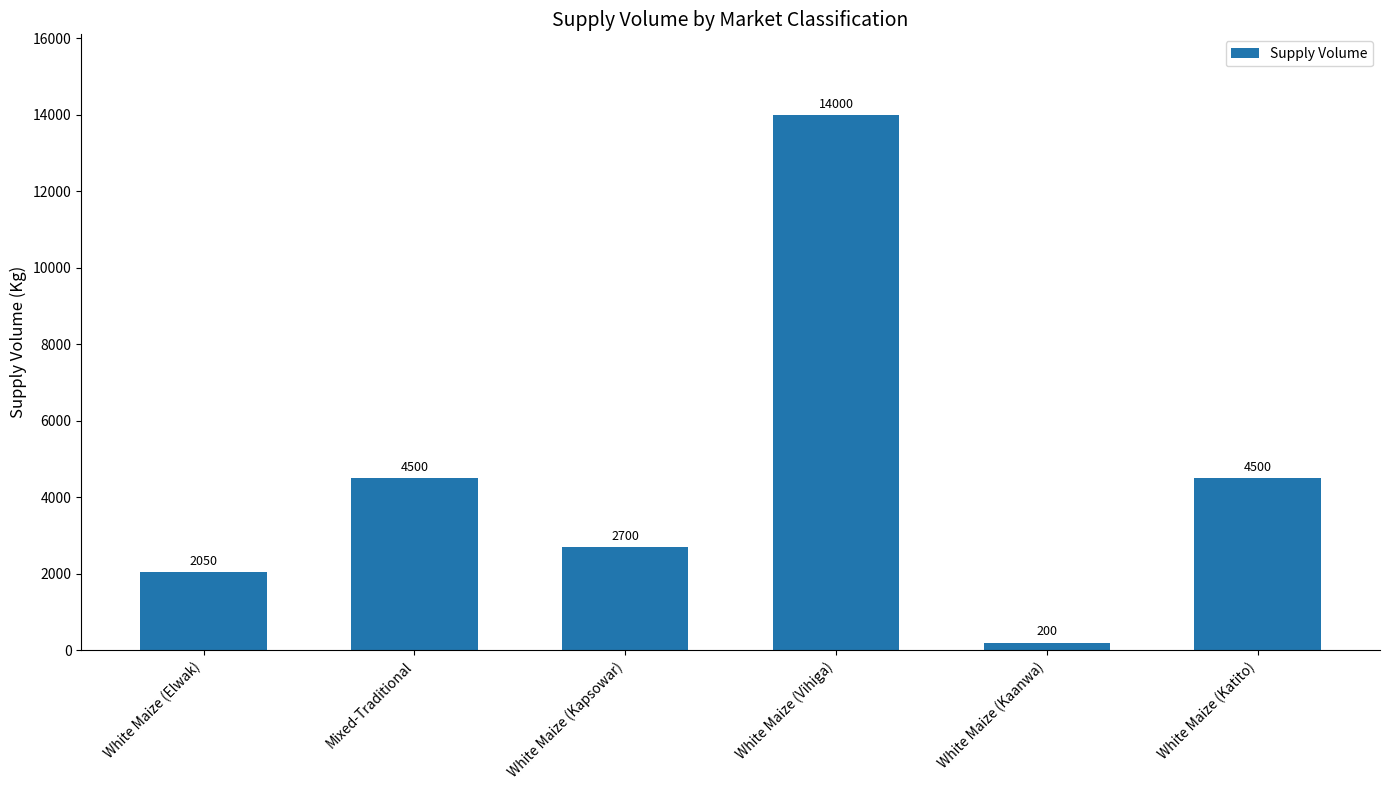

What position from the left is White Maize (Kaanwa)?

5